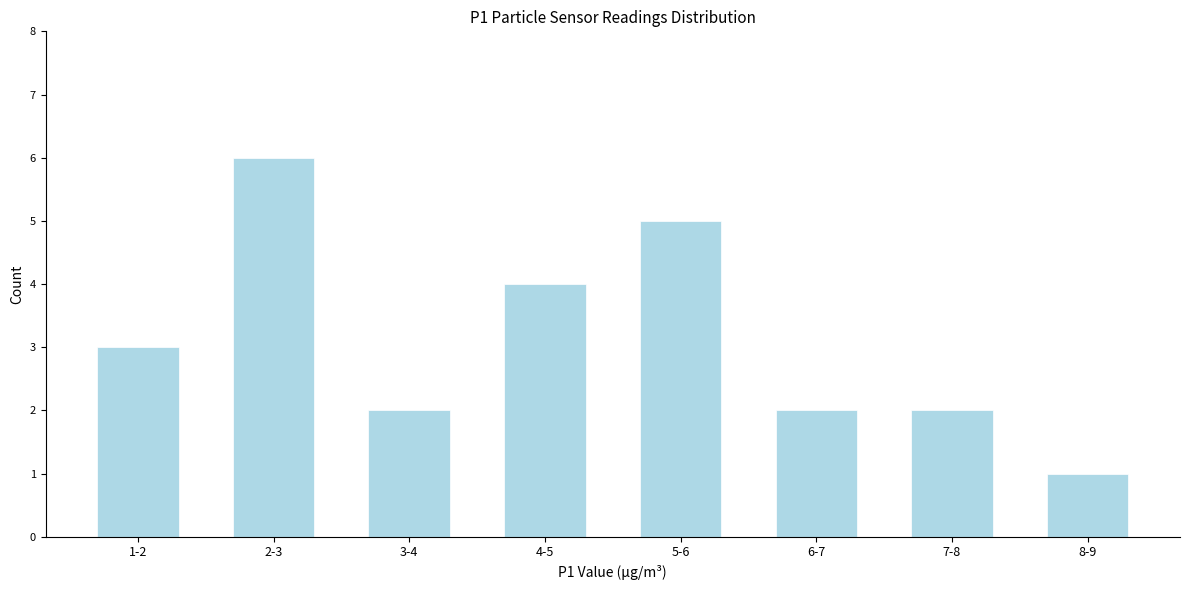

Reading right to left, what are all the values shown in this chart?

1	2	2	5	4	2	6	3